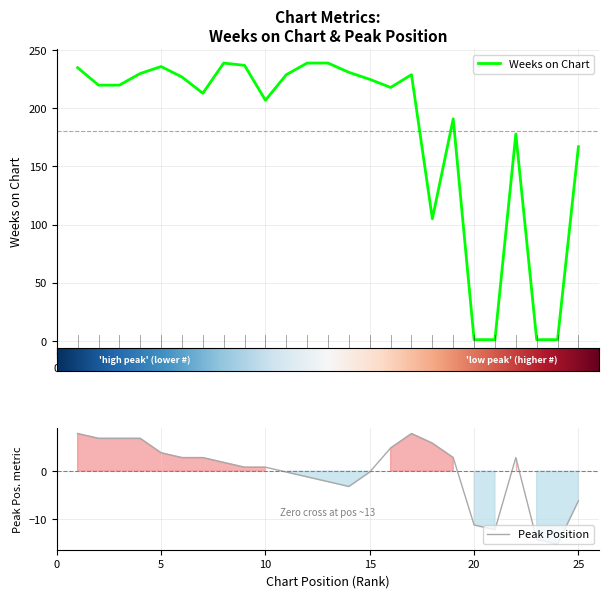

The value of Weeks on Chart at 11 is 60.6. True or false?

False